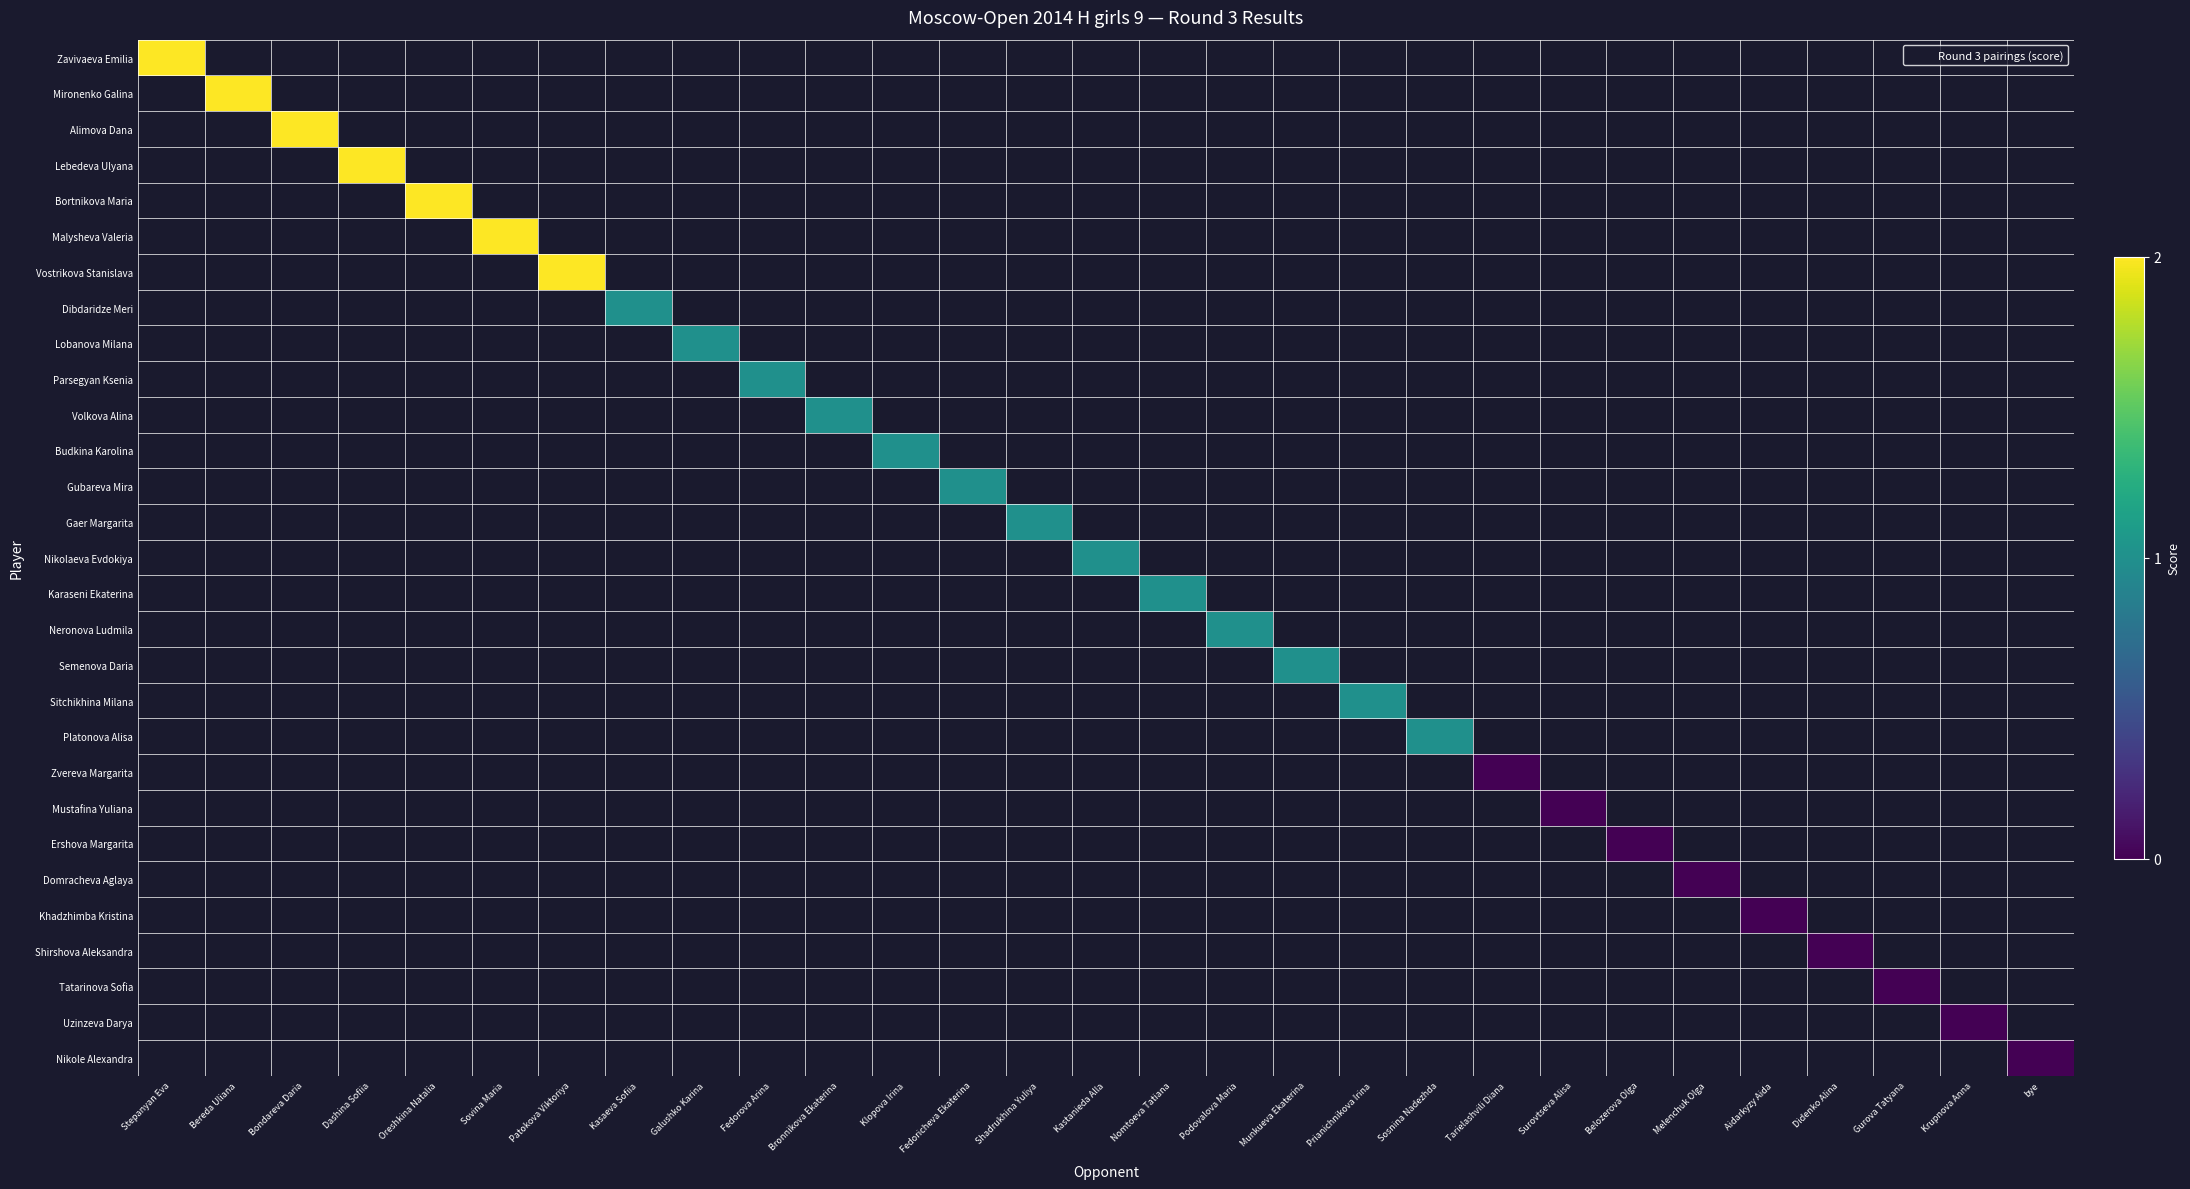

Is the value of Zavivaeva Emilia at Oreshkina Natalia greater than the value of Platonova Alisa at Sosnina Nadezhda?

No